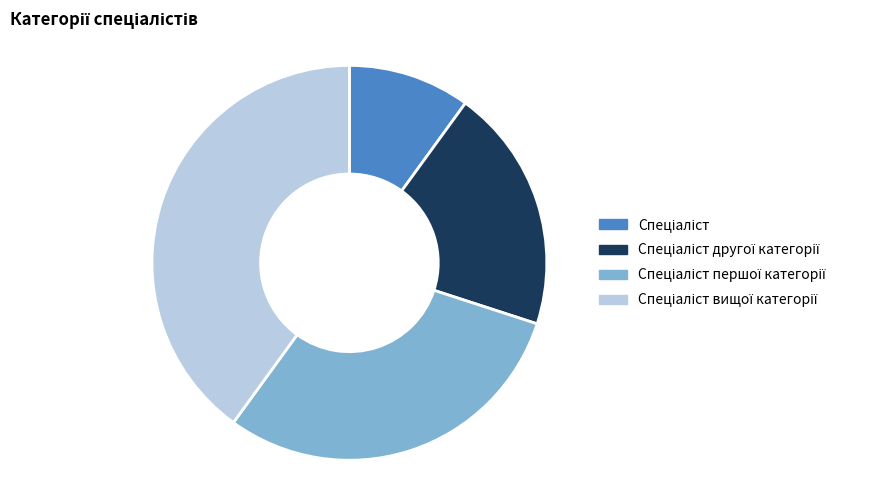

Is there any slice that represents more than half of the pie?

No